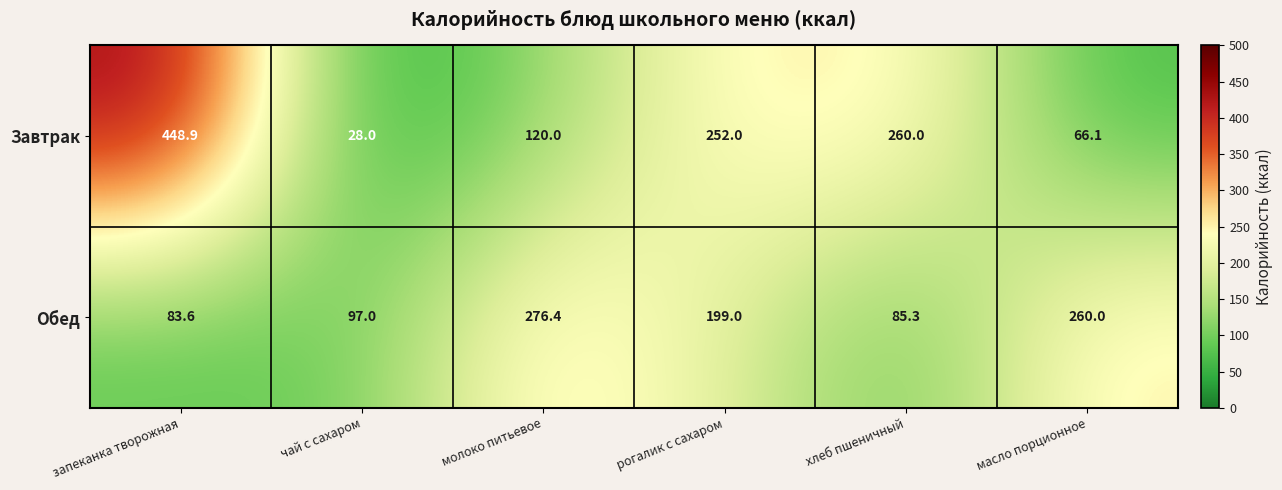

Which label corresponds to the largest value in the chart?

запеканка творожная